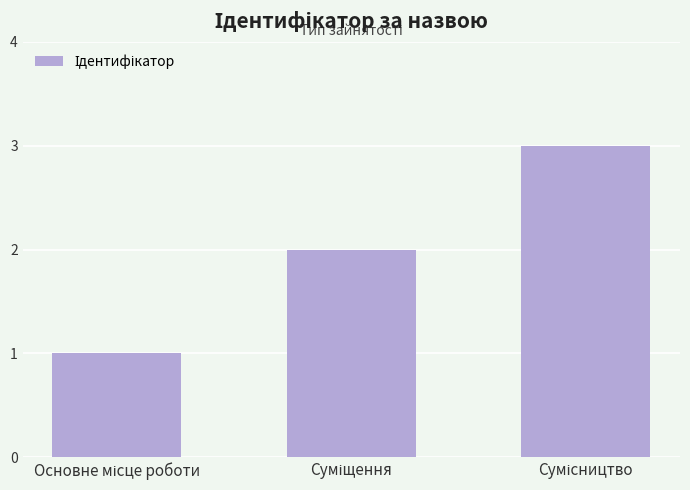

What is the maximum value shown in the chart?

3